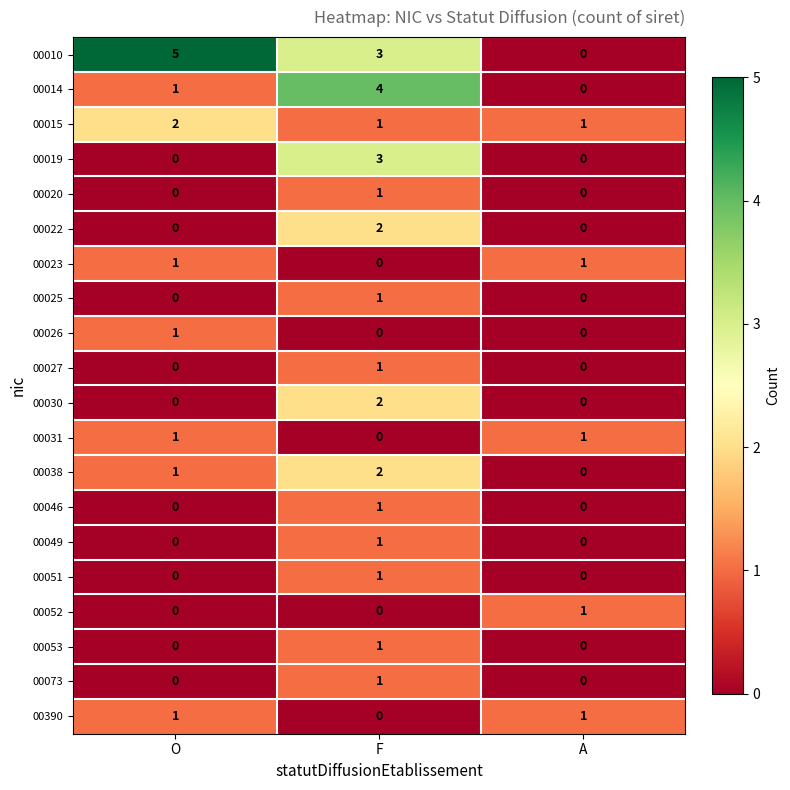

At which category is the sum across all series the highest?

F